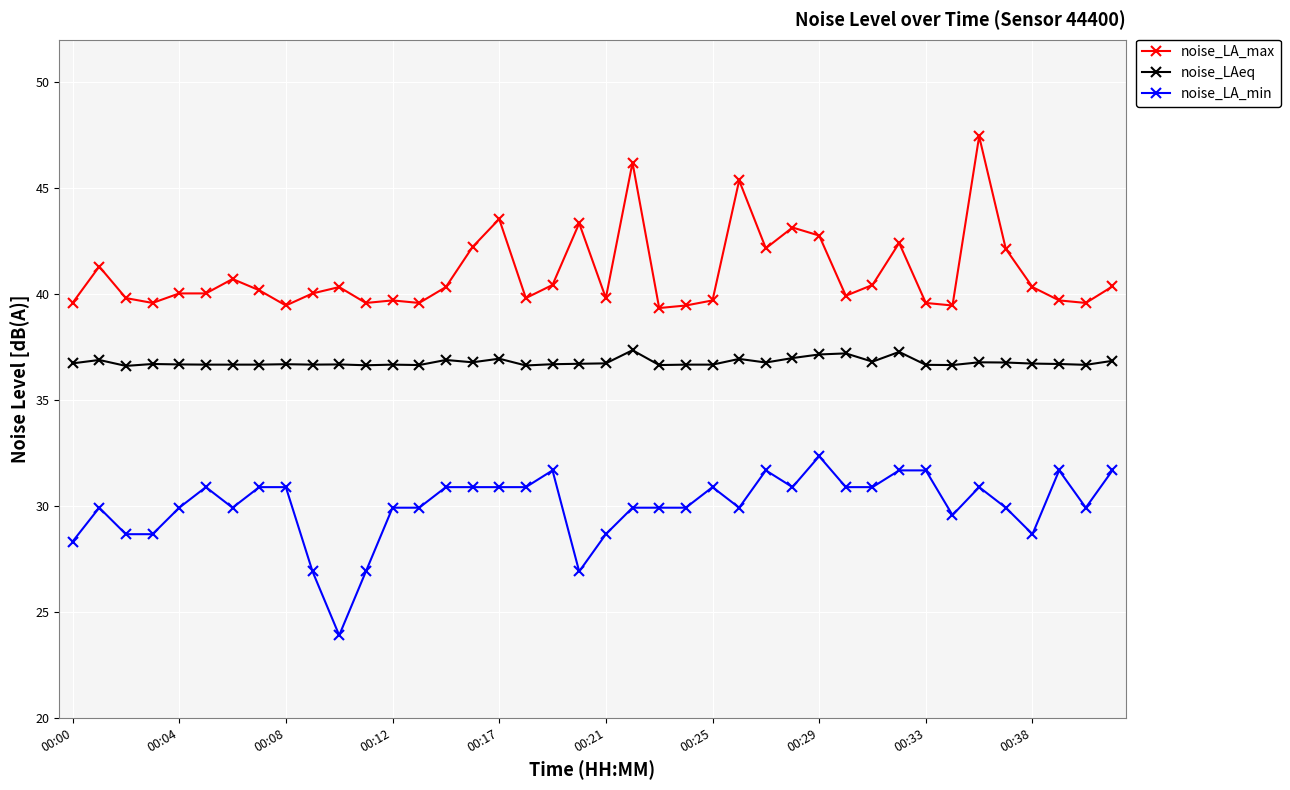

Which series has the largest total across all categories?

noise_LA_max